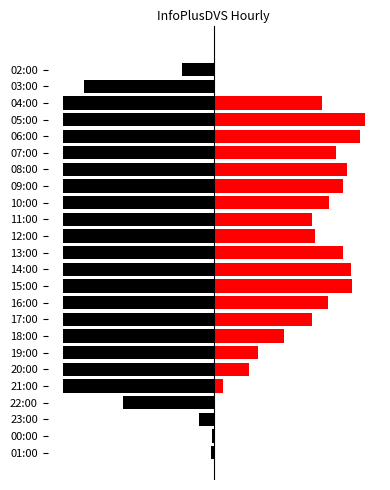

Is it true that the value at 17:00 is 3940.5?

True